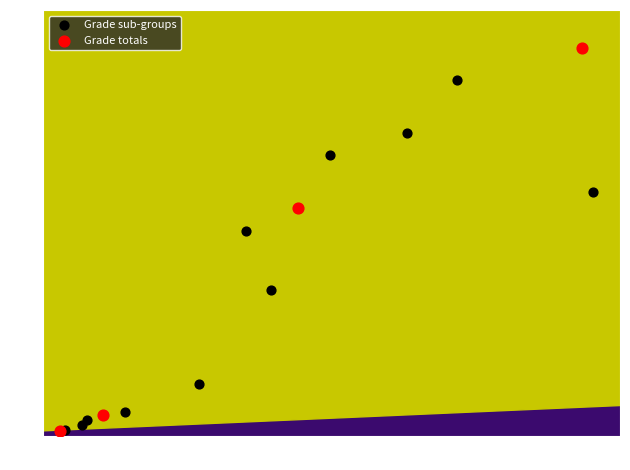

Which series has the widest spread of Y values?

Grade totals